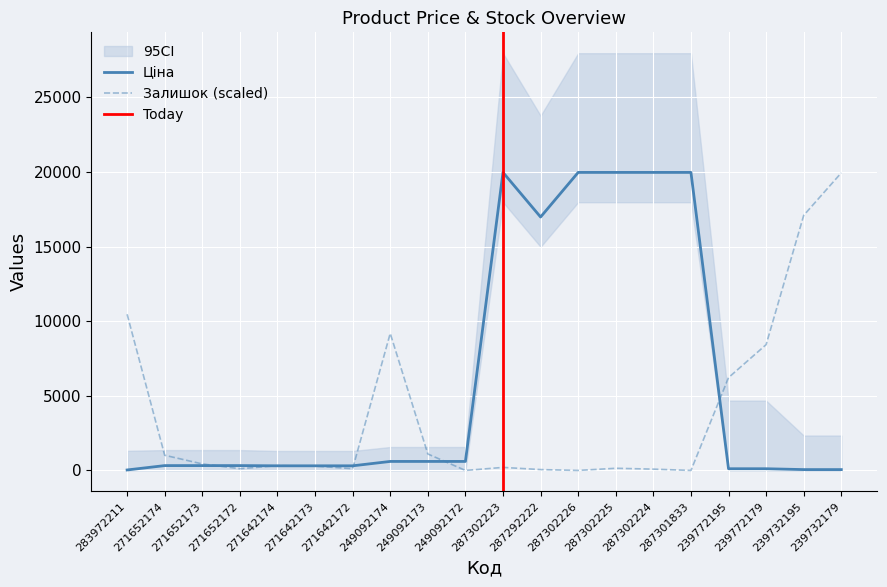

List the labels in order of Залишок value, largest first.

239732179, 239732195, 283972211, 249092174, 239772179, 239772195, 249092173, 271652174, 271652173, 271642174, 271642173, 287302223, 287302225, 271652172, 271642172, 287302224, 287292222, 249092172, 287302226, 287301833